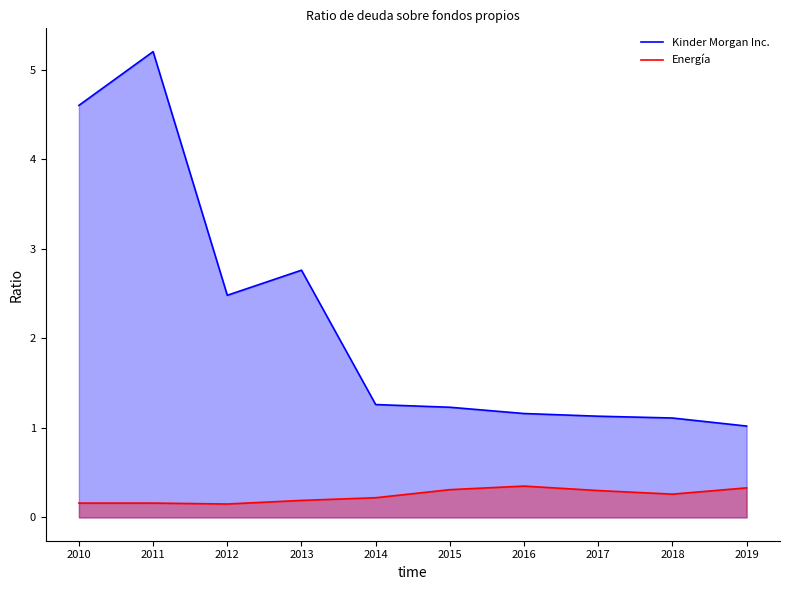

Rank the series by their maximum value, from lowest to highest.

Energía, Kinder Morgan Inc.